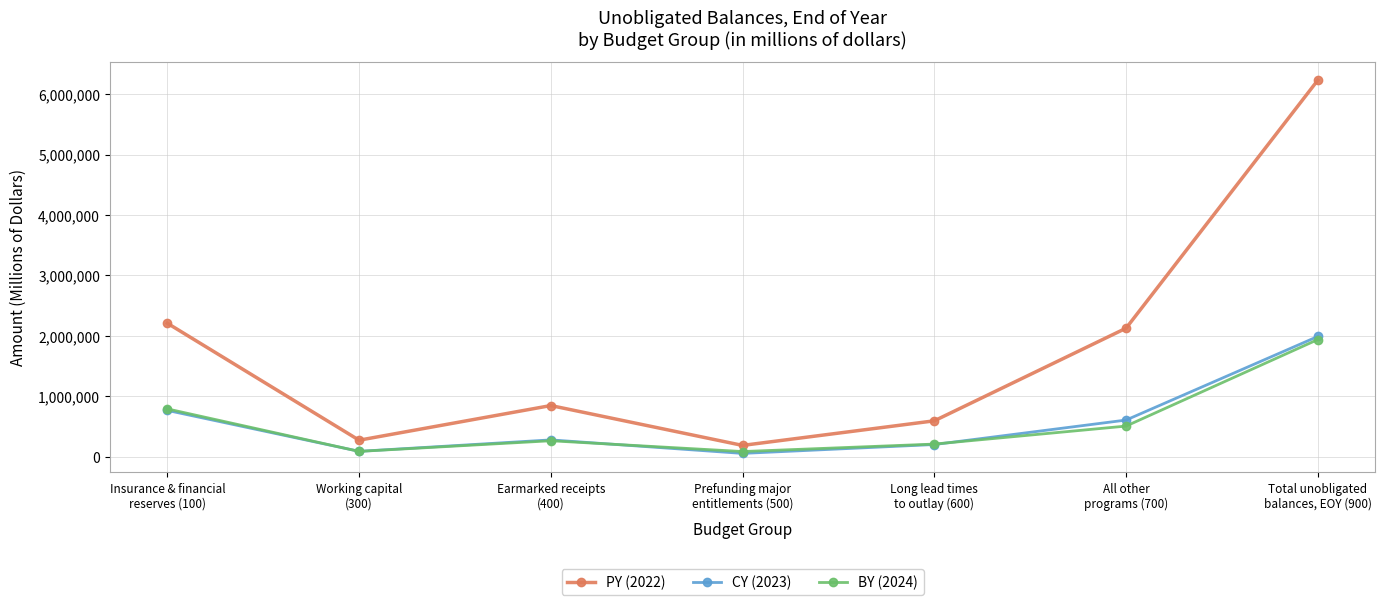

True or false: CY (2023) and PY (2022) cross at least once.

False